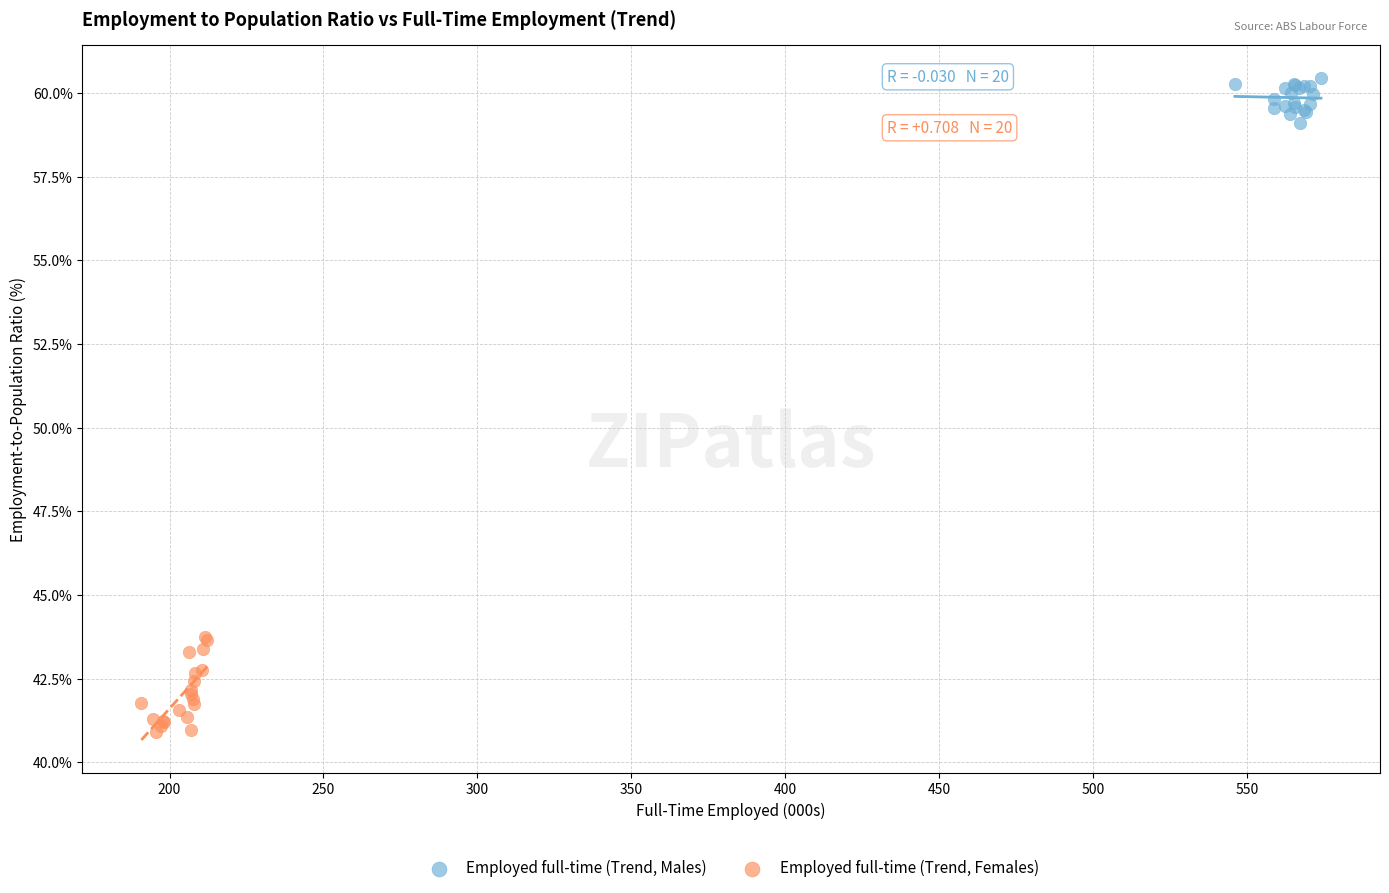

Which series reaches the minimum Y coordinate?

Employed full-time (Trend, Females)